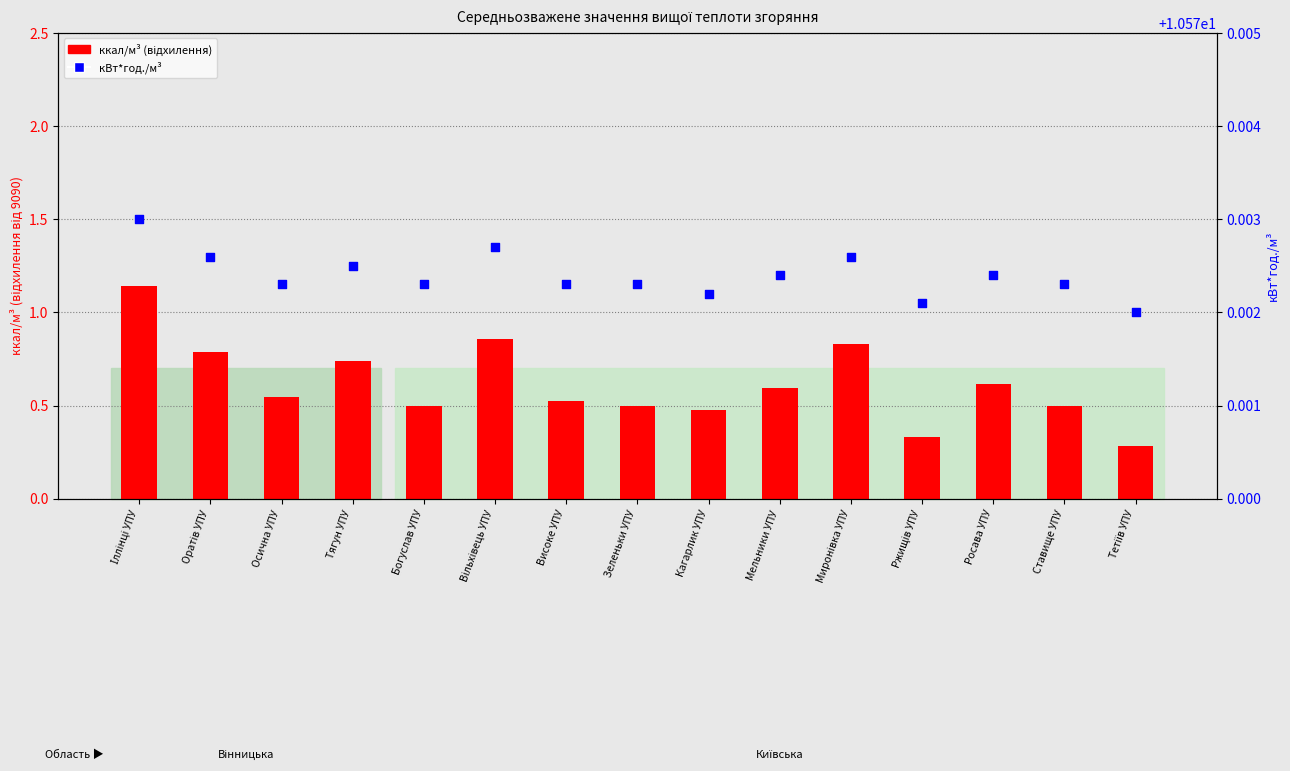

Is the value of ккал/м³ (відхилення від 9090) at Вільхівець УПУ greater than the value of кВт*год./м³ at Тетіїв УПУ?

No